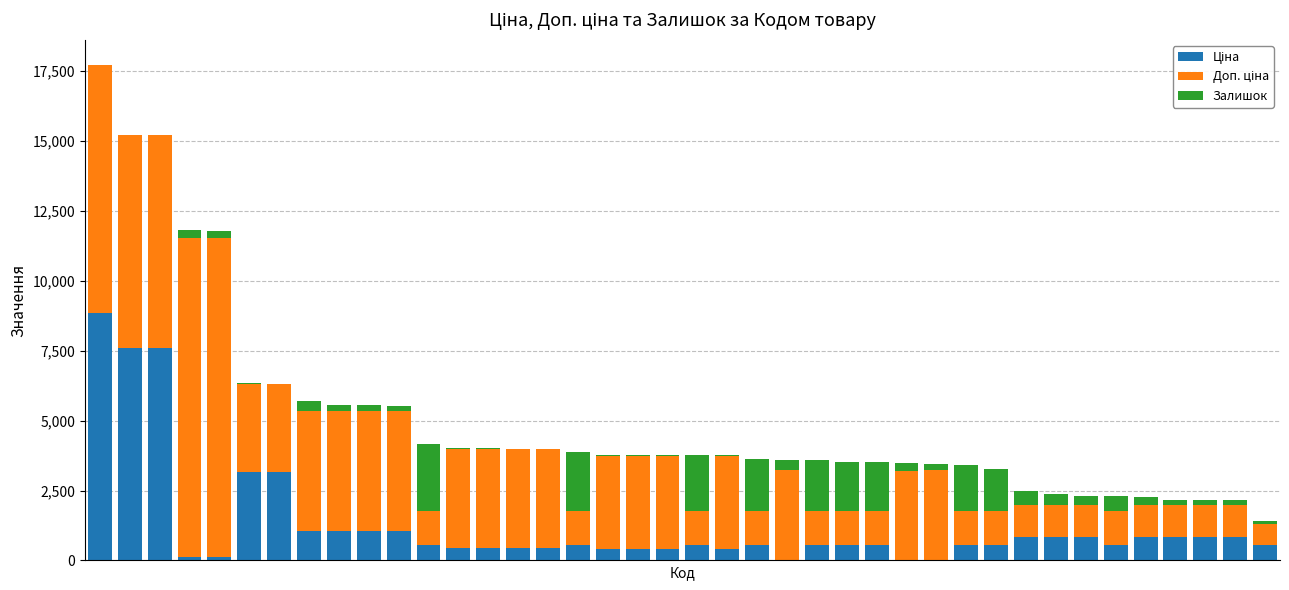

How many data points does each series have?

40